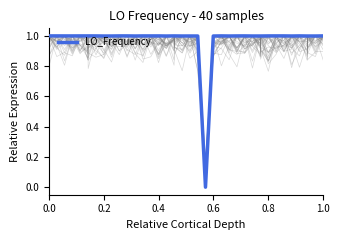

True or false: the data shows 0.2 at 23.

False